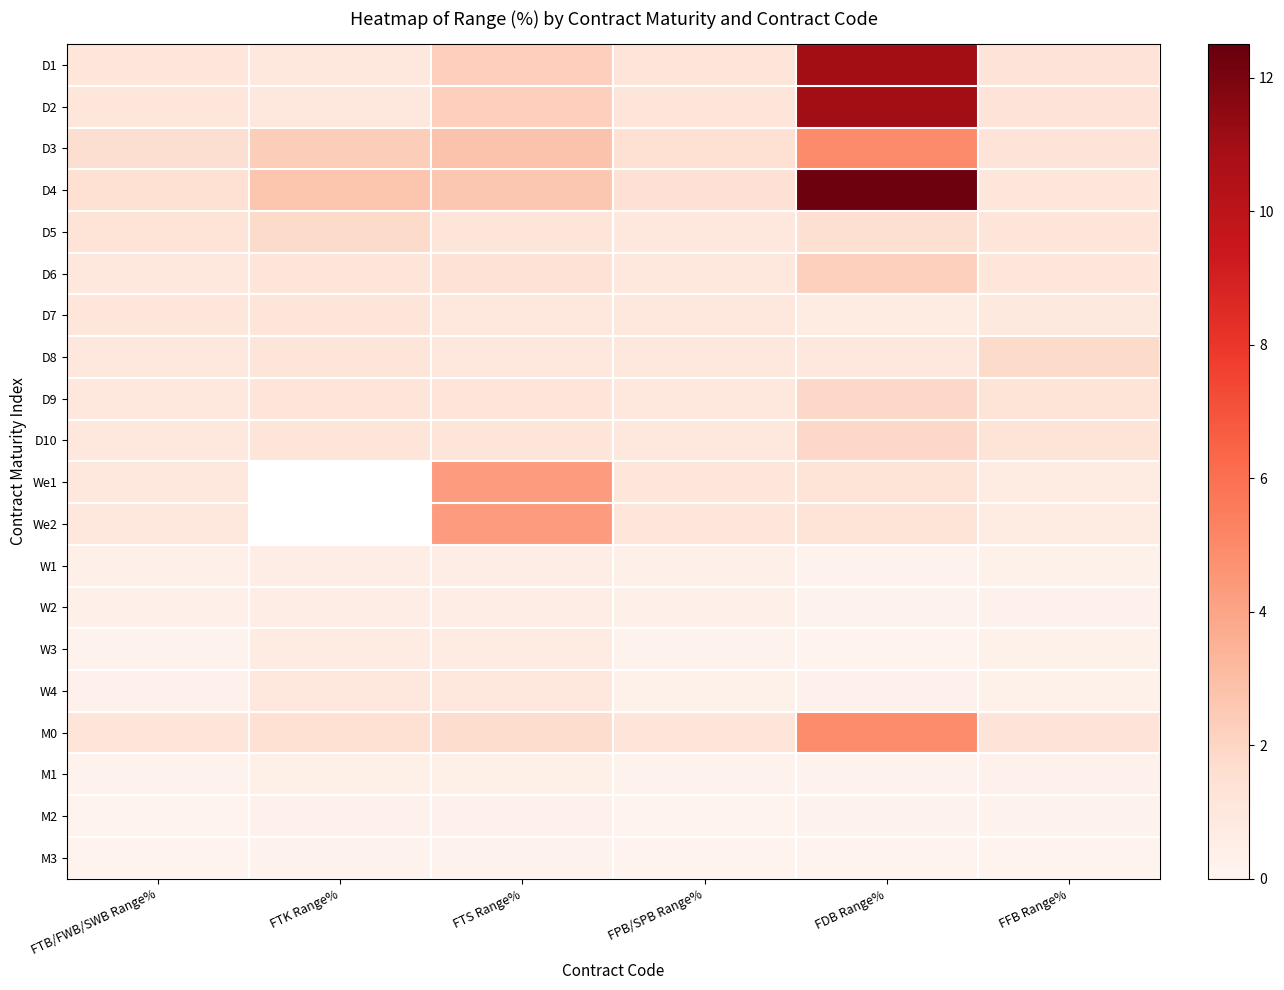

How many data points does each series have?

6